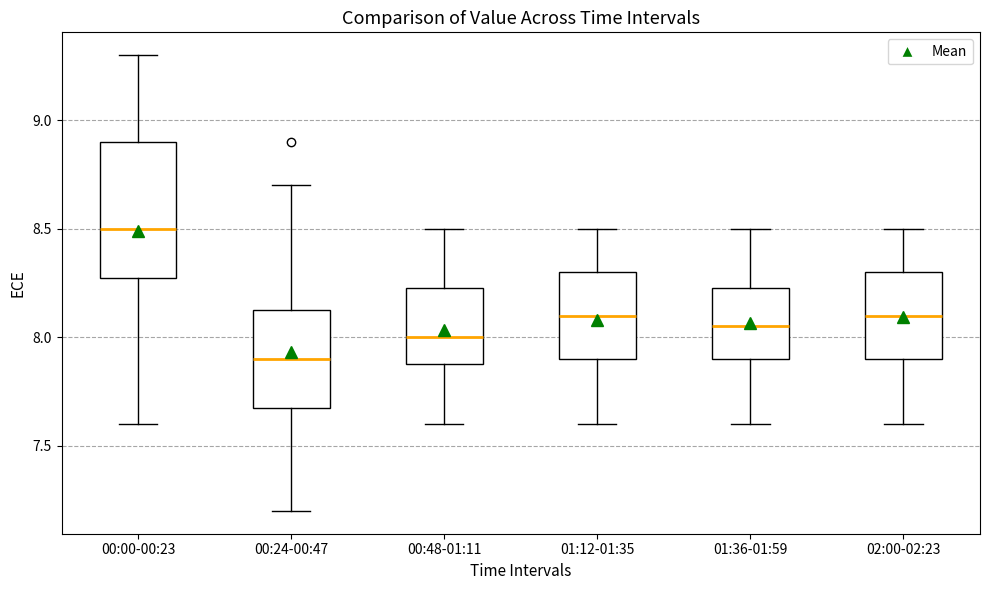

Comparing the boxes themselves (not the whiskers), which one is the tallest?

00:00-00:23